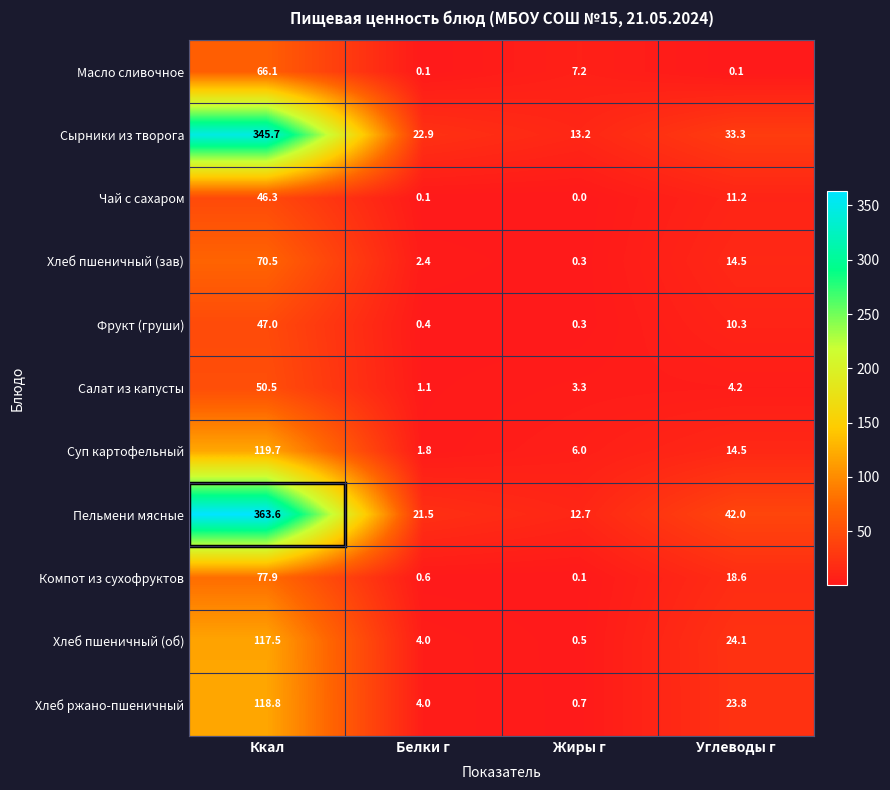

What is the spread (max minus min) of values at Жиры г?

13.2